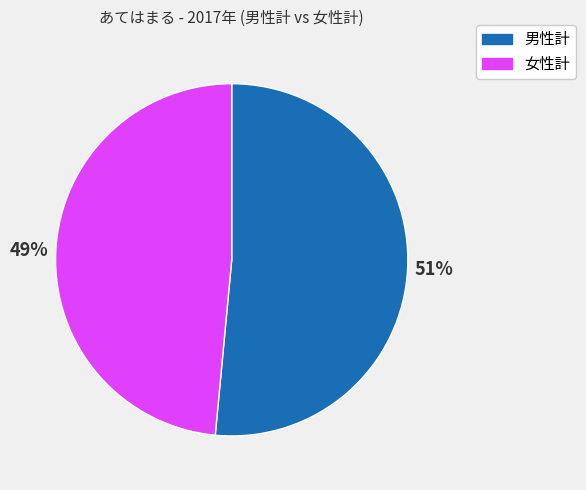

Which category has the smallest portion of the pie?

女性計